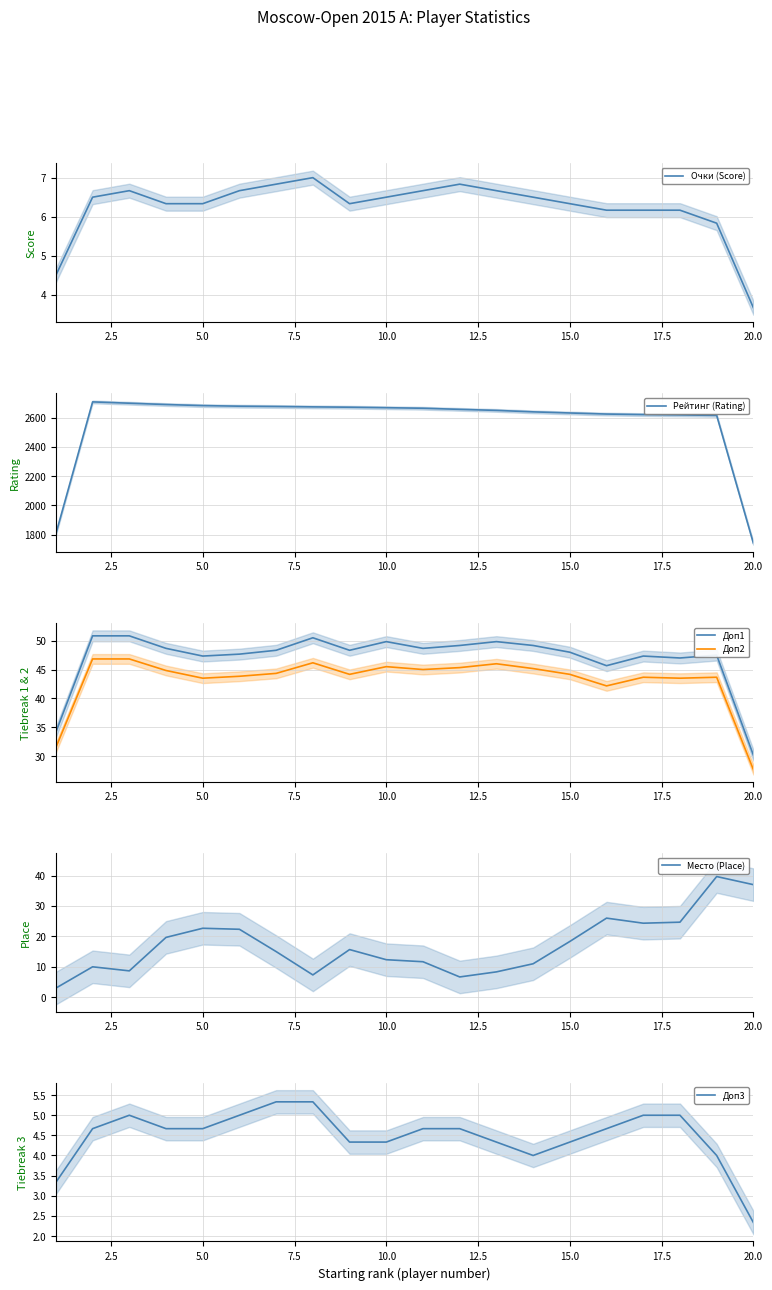

How many interior local peaks does the Очки (Score) series have?

3